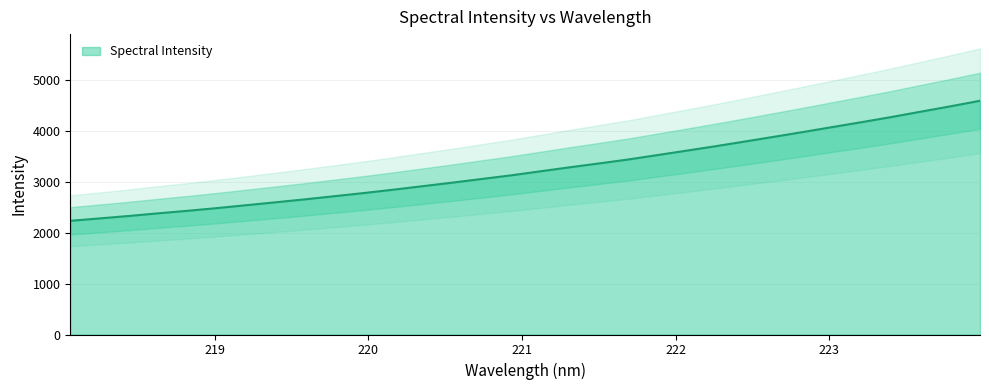

Reading right to left, what are all the values shown in this chart?

4593.5	4485.5	4381.4	4276.5	4177.0	4080.4	3983.0	3888.1	3794.7	3702.4	3613.7	3526.4	3439.2	3361.3	3285.5	3206.5	3127.1	3055.7	2983.9	2915.1	2846.3	2780.5	2718.5	2657.0	2598.7	2541.8	2484.7	2431.5	2382.0	2329.7	2281.6	2234.6